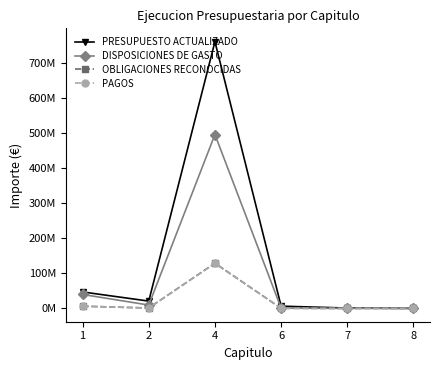

What is the difference between the maximum and minimum values in the PRESUPUESTO ACTUALIZADO series?

760997317